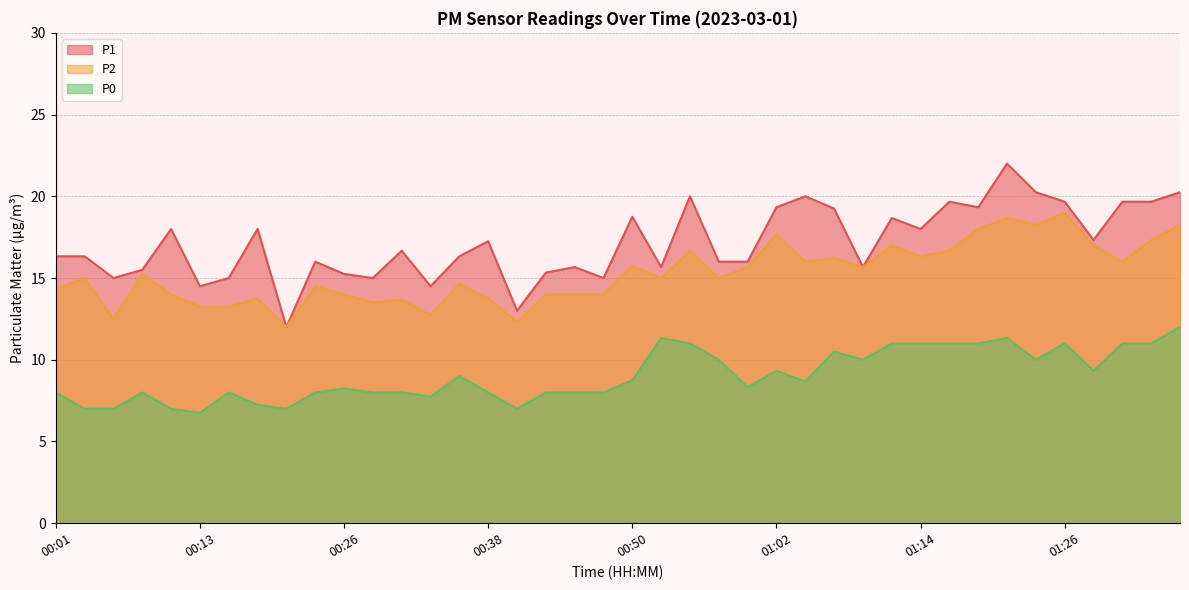

True or false: P0 and P2 cross at least once.

False